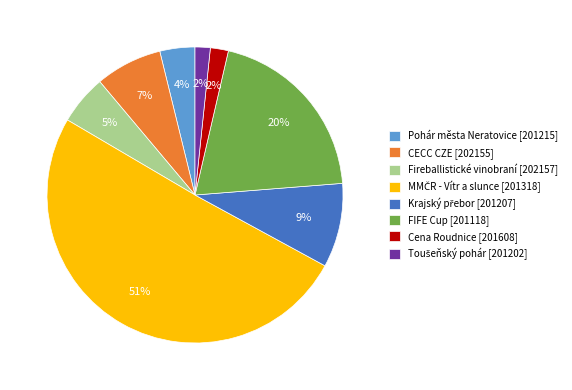

To the nearest percent, what is the difference between the largest and smallest slice percentages?

49%